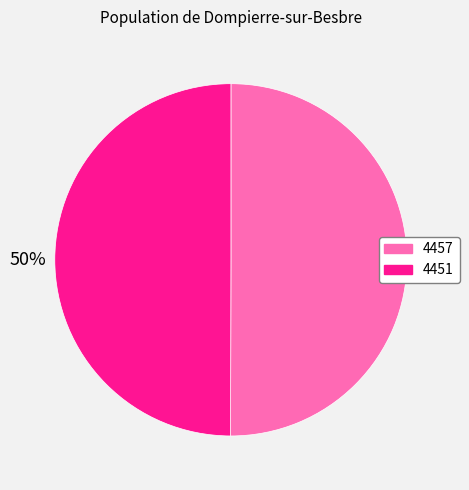

What percentage is the 4457 slice, to the nearest percent?

50%